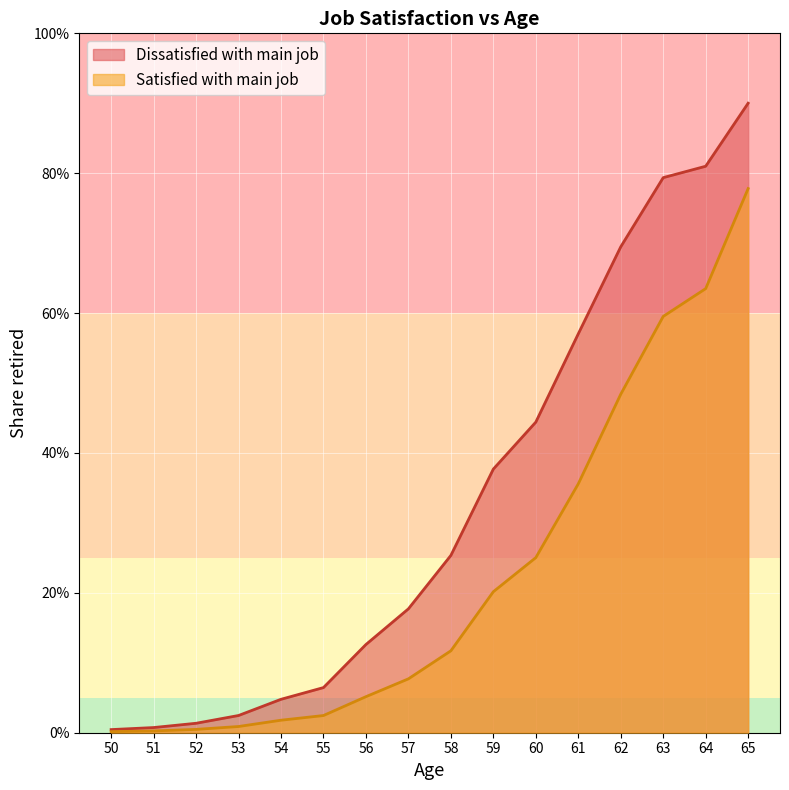

At which label is Dissatisfied with main job closest to 0?

50